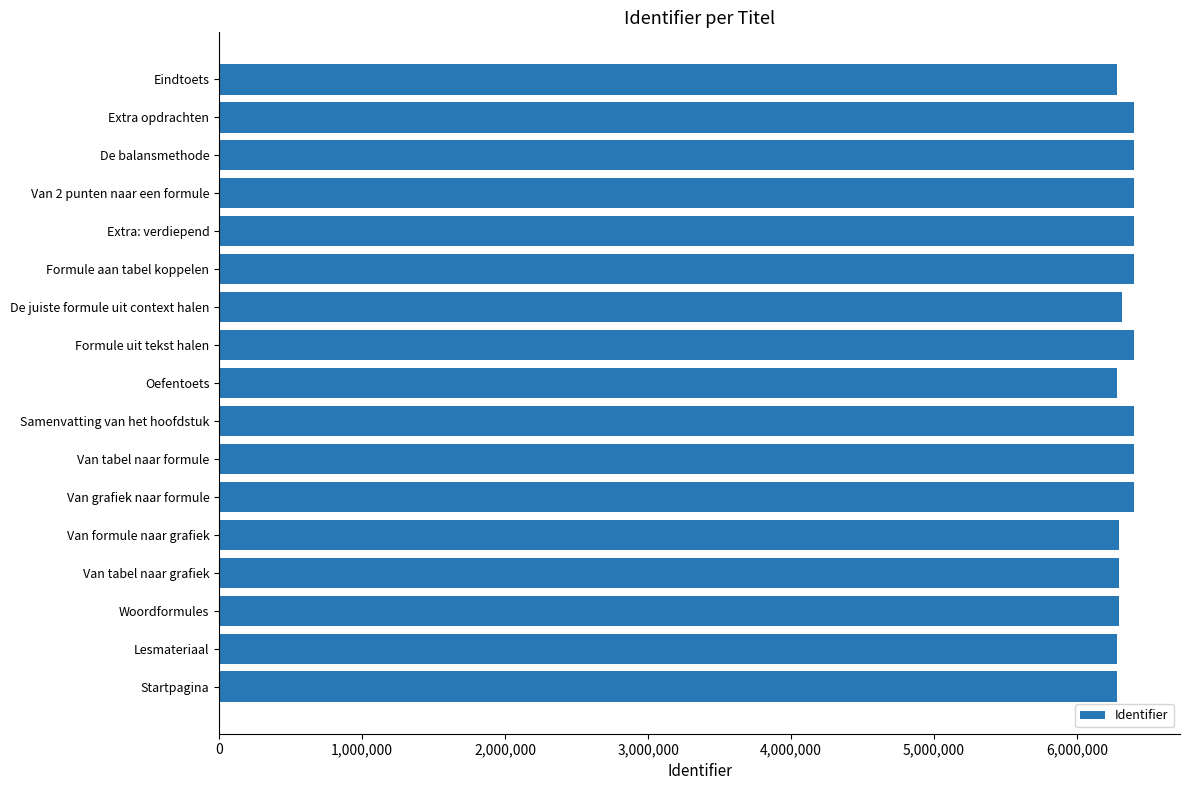

Does the chart contain any negative values?

No